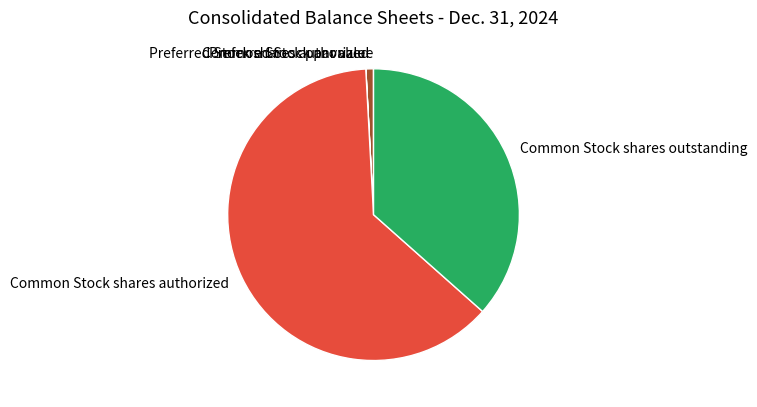

Which slice is the largest?

Common Stock shares authorized